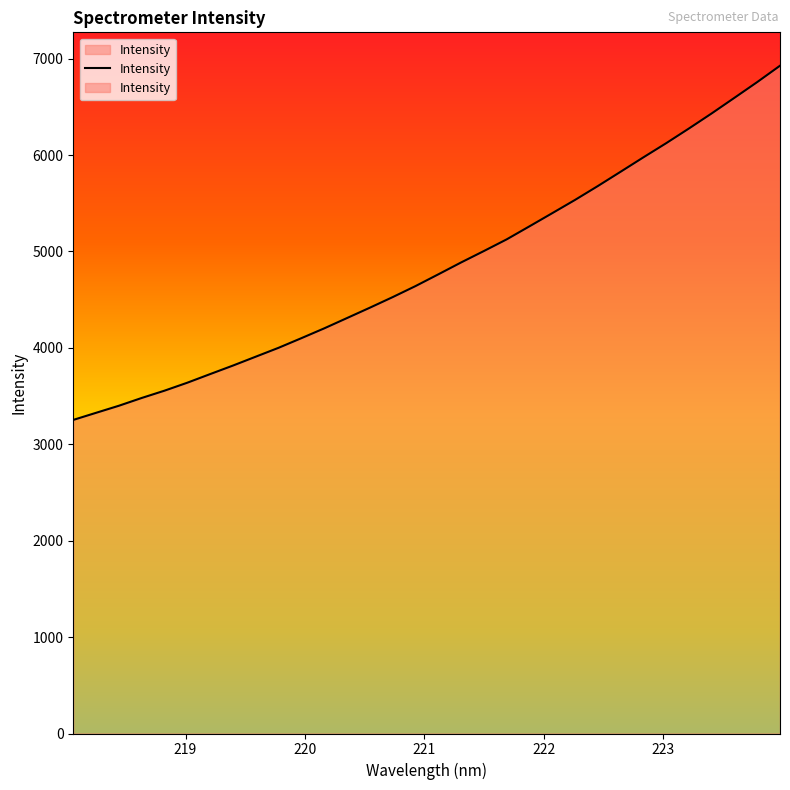

What is the maximum value shown in the chart?

6927.0